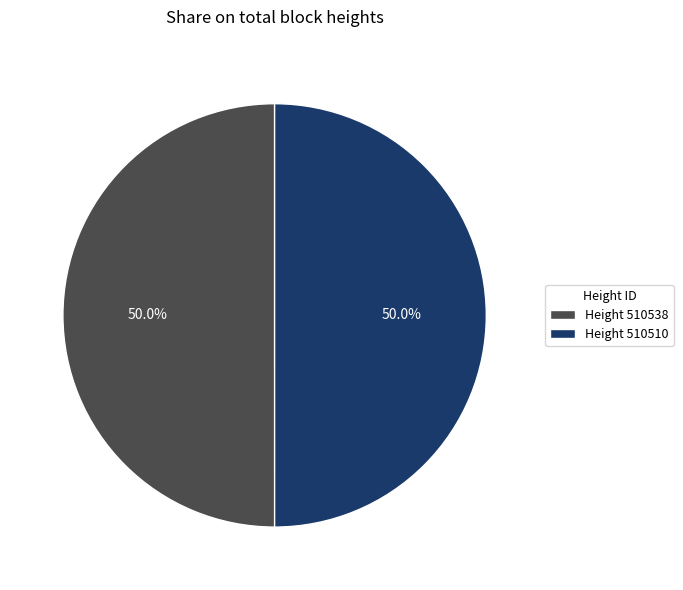

What is the total percentage of Height 510510 and Height 510538?

100.0%